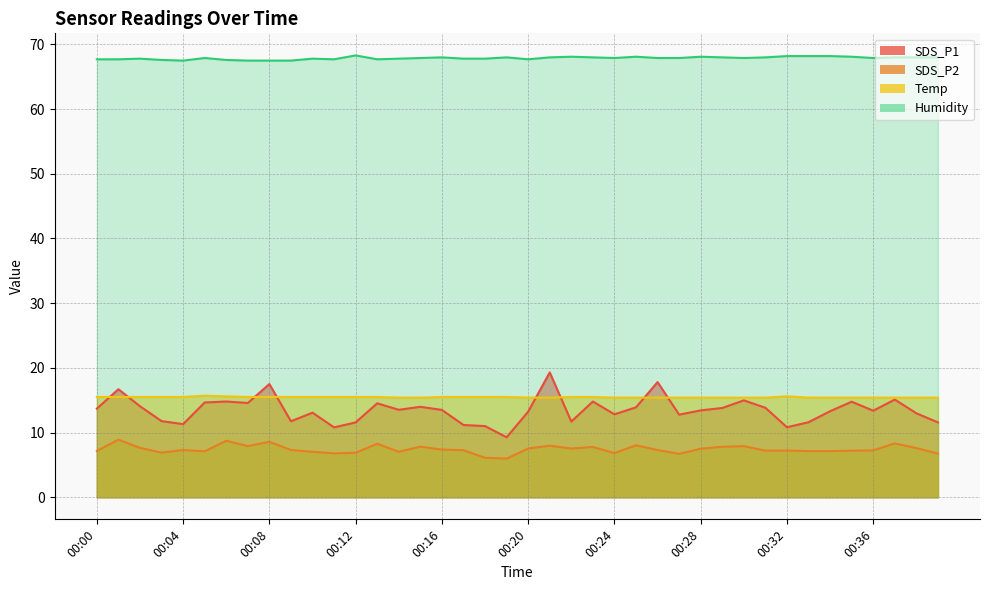

Which series changed the most between 00:10 and 00:20?

SDS_P2